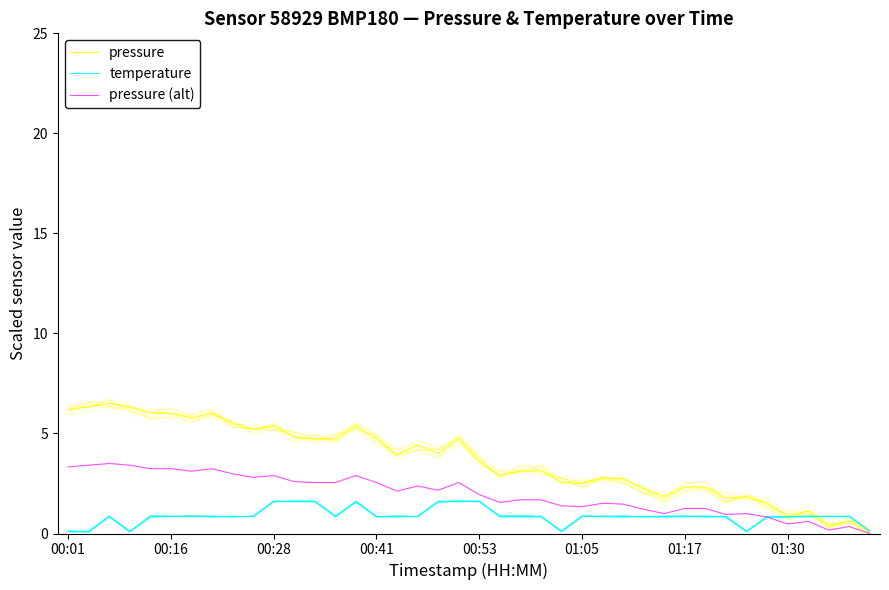

The temperature series shows 1.6 at 00:28. True or false?

True